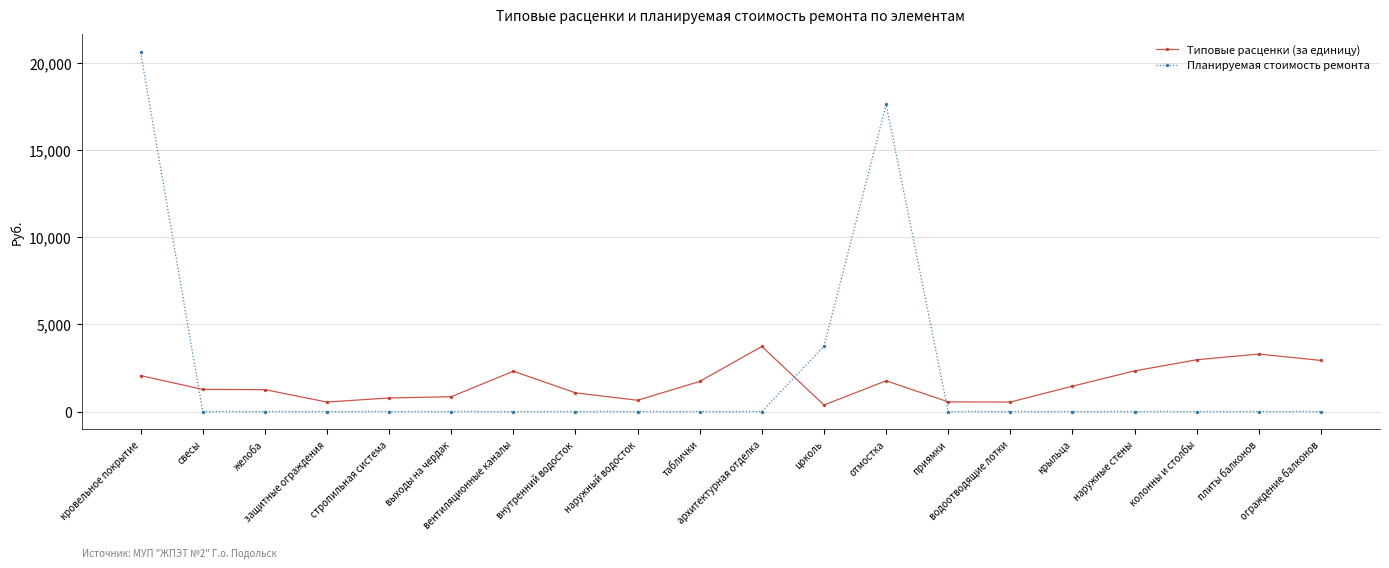

At which label is Типовые расценки (за единицу) closest to 2054?

кровельное покрытие